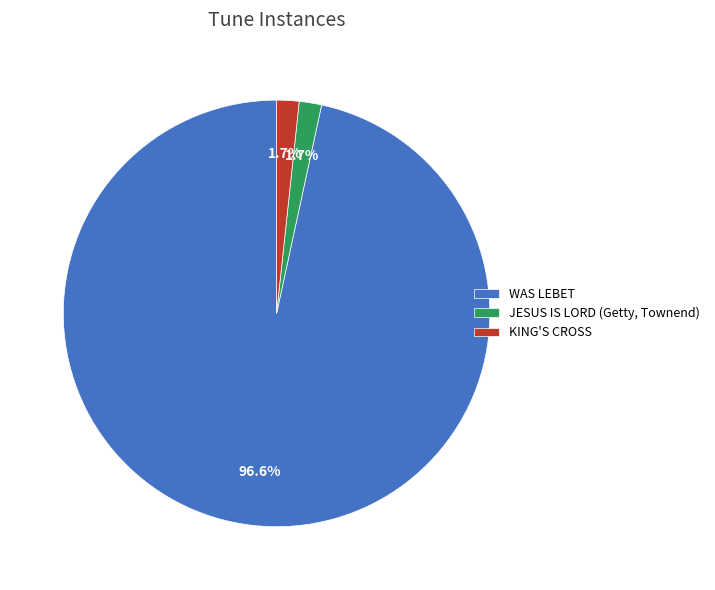

Combined, what portion of the pie is JESUS IS LORD (Getty, Townend) and WAS LEBET?

98.3%